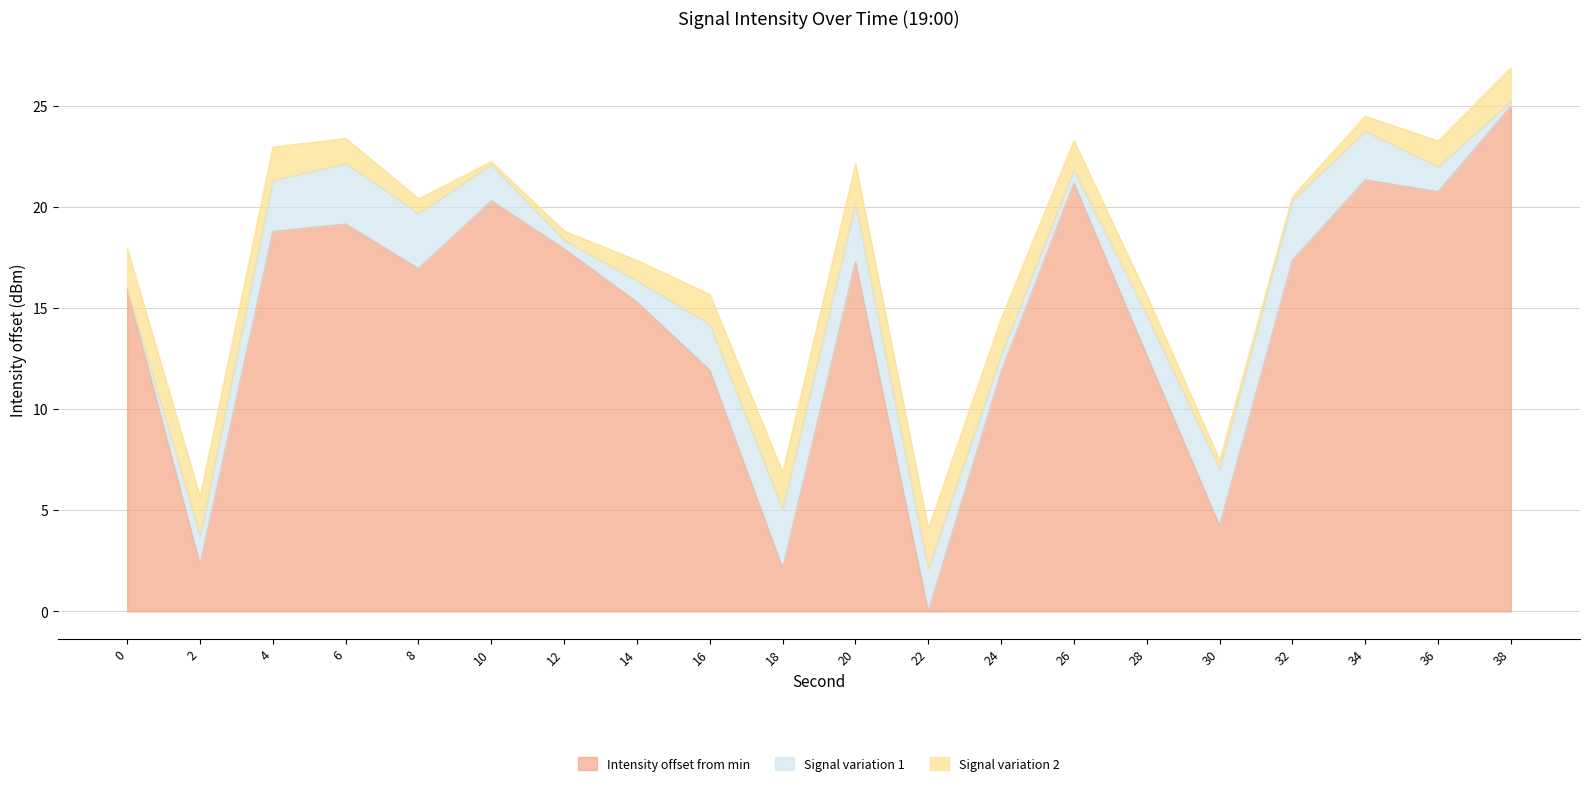

What is the value of the 4th point from the left?

19.2